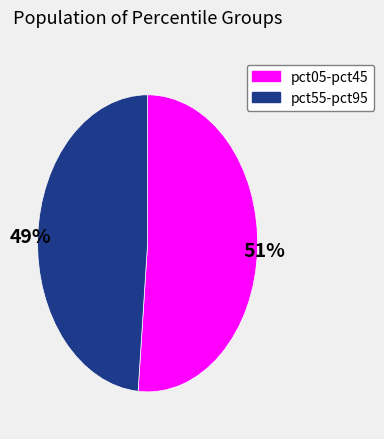

To the nearest percent, what portion does pct55-pct95 represent?

49%